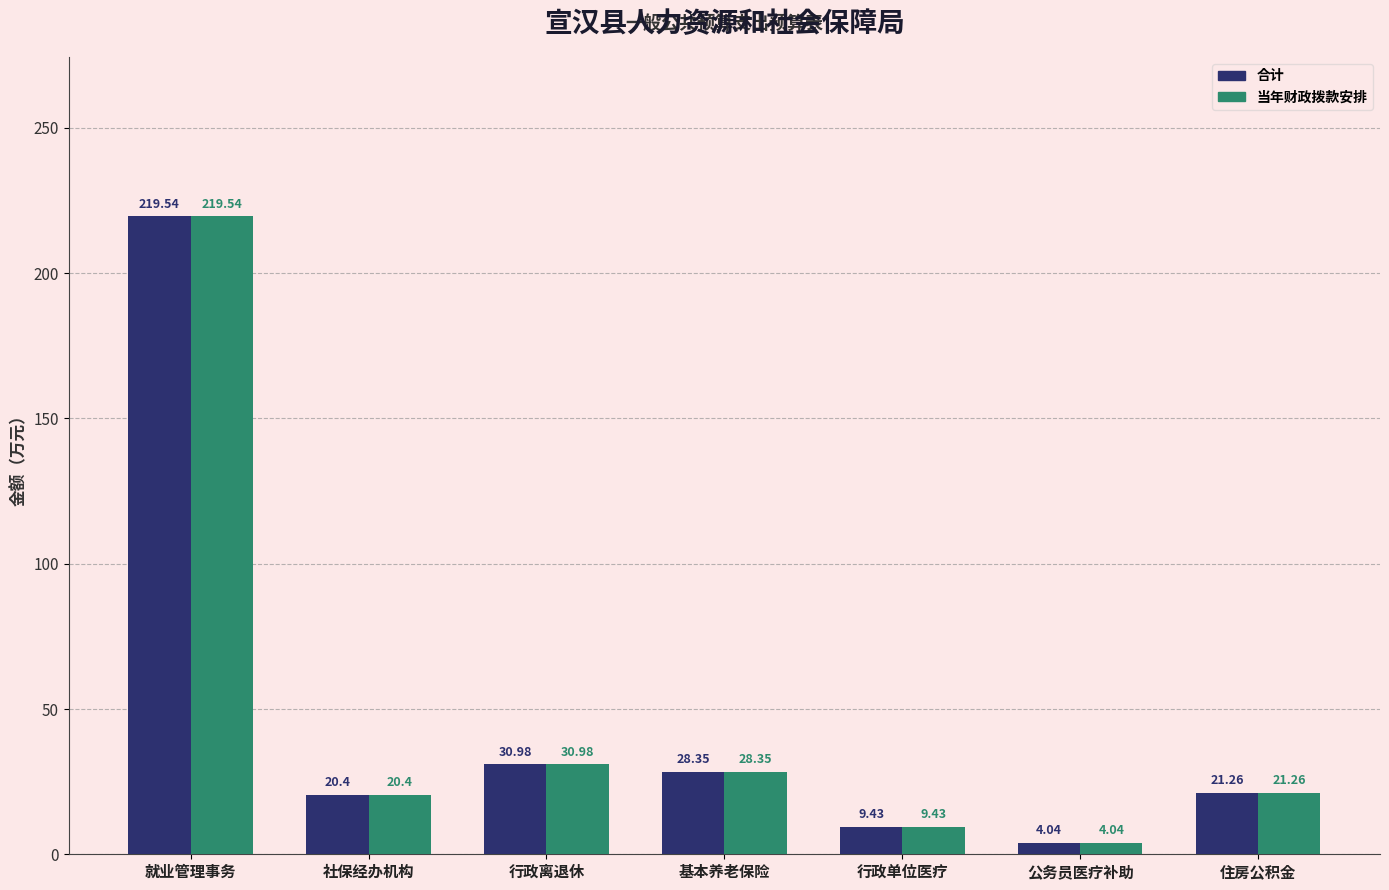

What is the difference between the 当年财政拨款安排 values at 行政离退休 and 住房公积金?

9.7